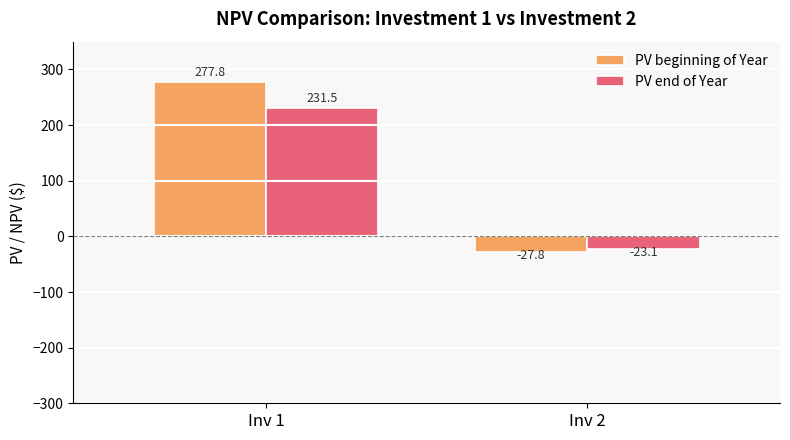

How many bars are there in total?

4